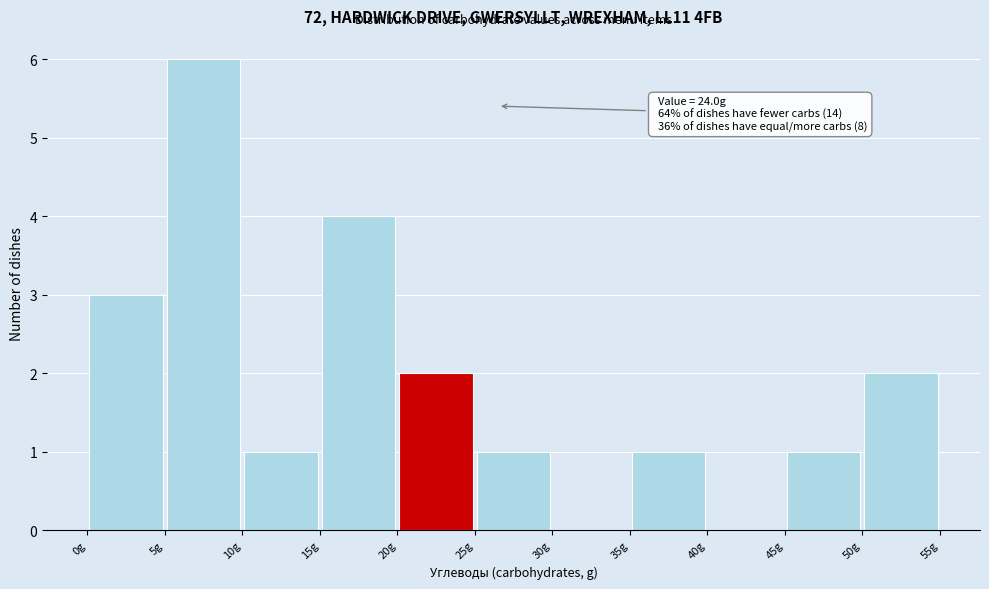

Which range on the x-axis has the tallest bar?

5 to 10